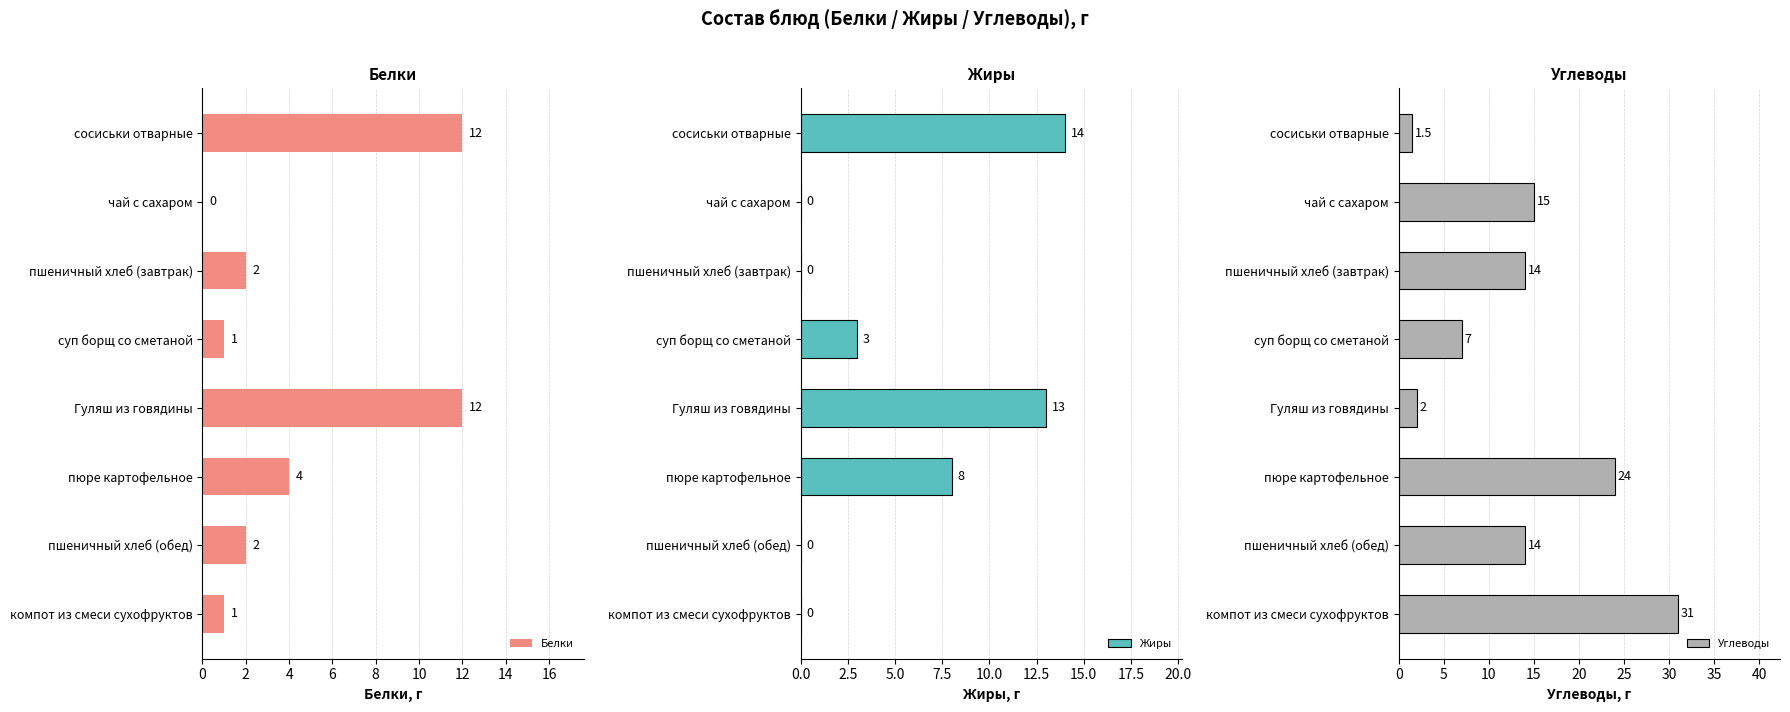

The Белки series shows 6 at пюре картофельное. True or false?

False